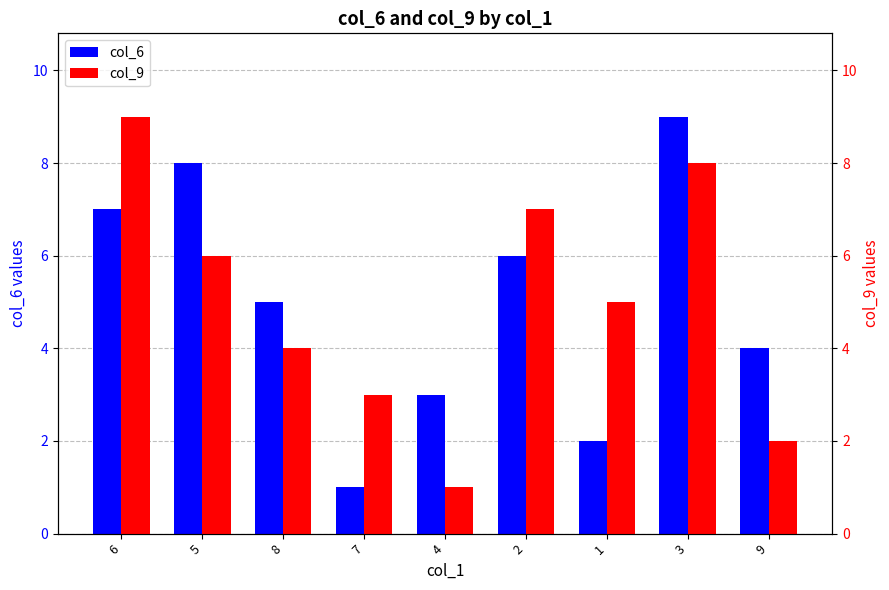

Count the col_9 values in the range 3 to 7.

5